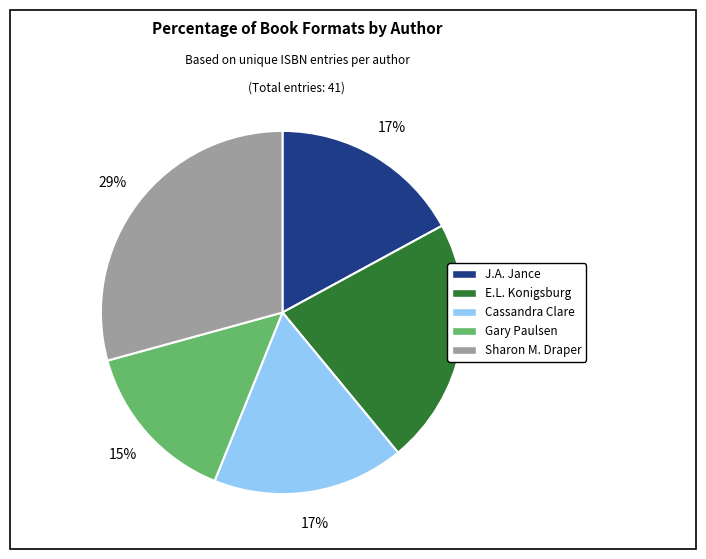

Do Gary Paulsen and Cassandra Clare together represent more than half of the pie?

No